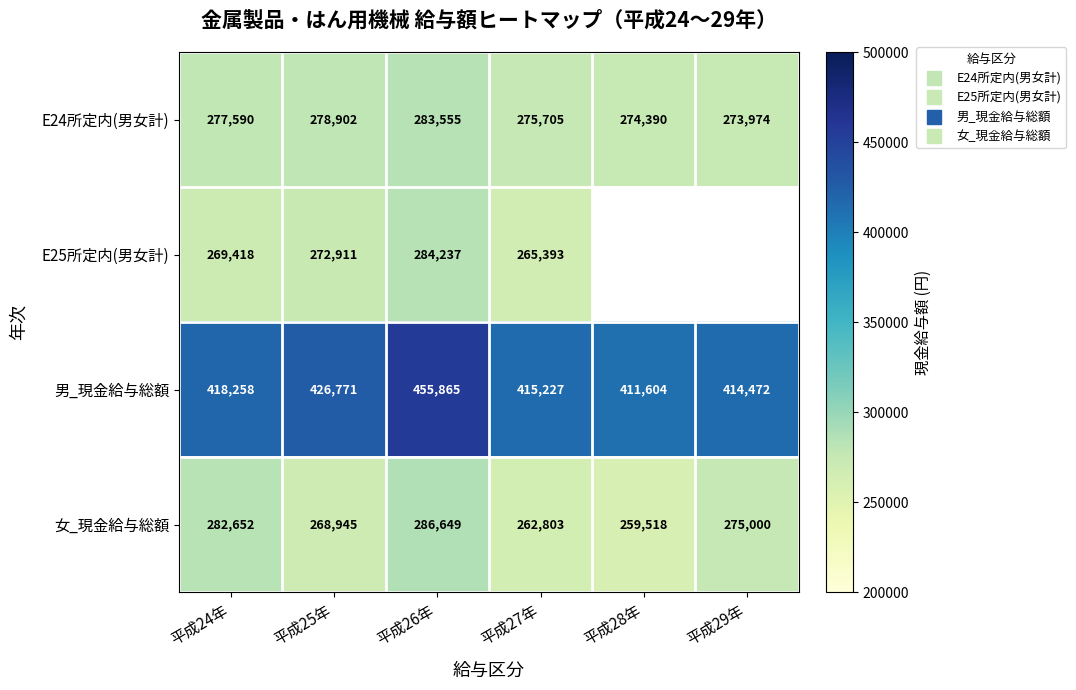

What is the difference between the highest and lowest values at 平成27年?

152424.0